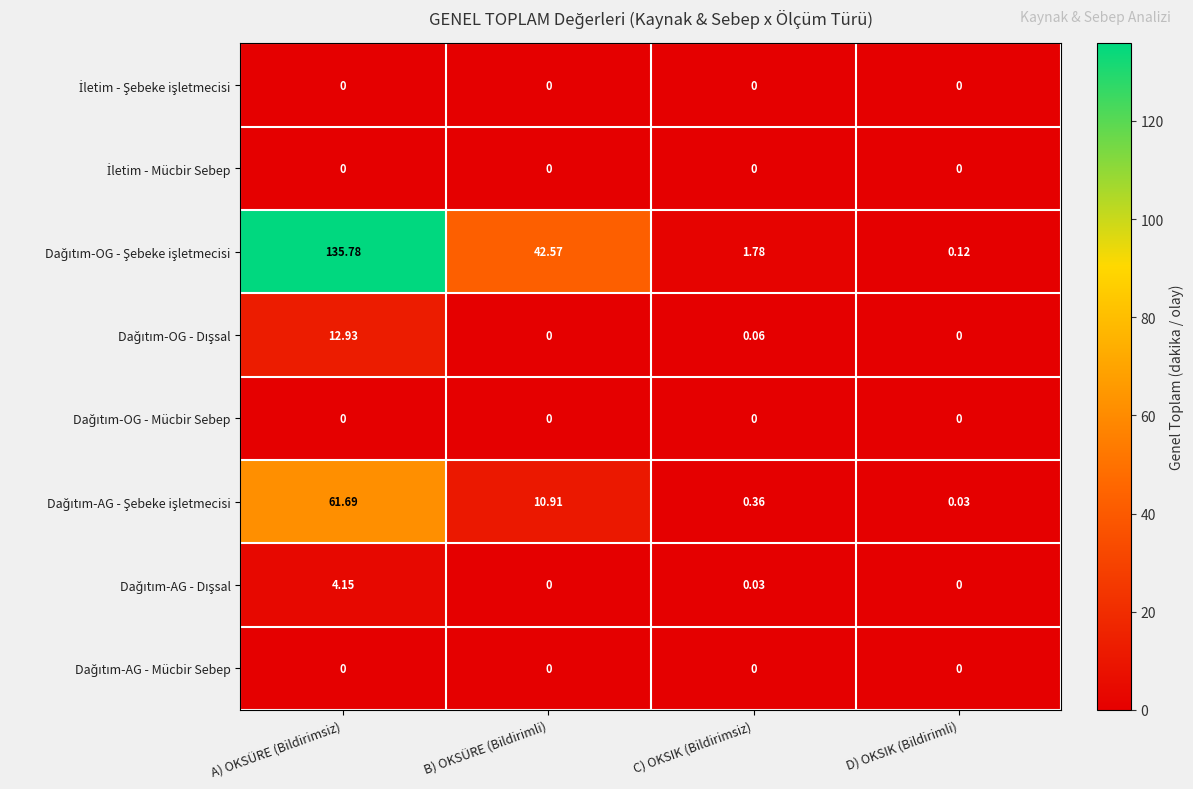

Which label corresponds to the largest value in the chart?

A) OKSÜRE (Bildirimsiz)